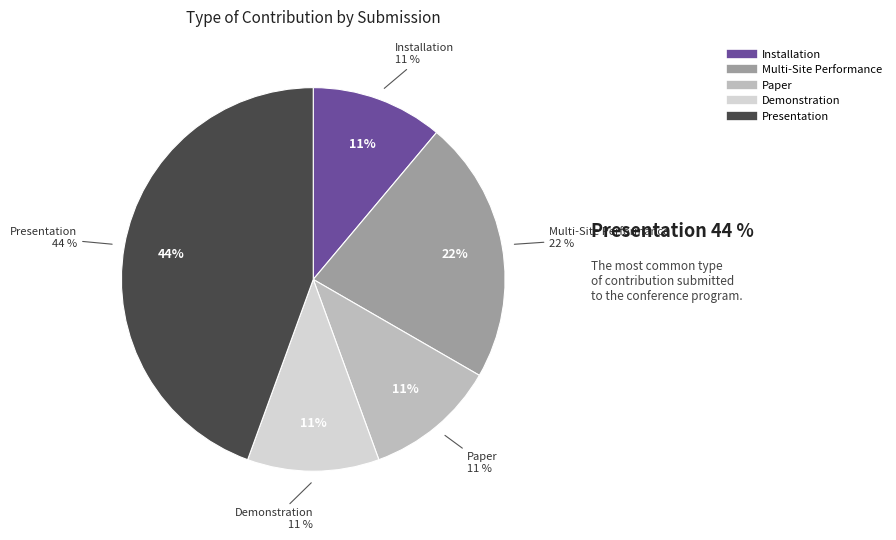

What percentage is the Multi-Site Performance slice, to the nearest percent?

22%